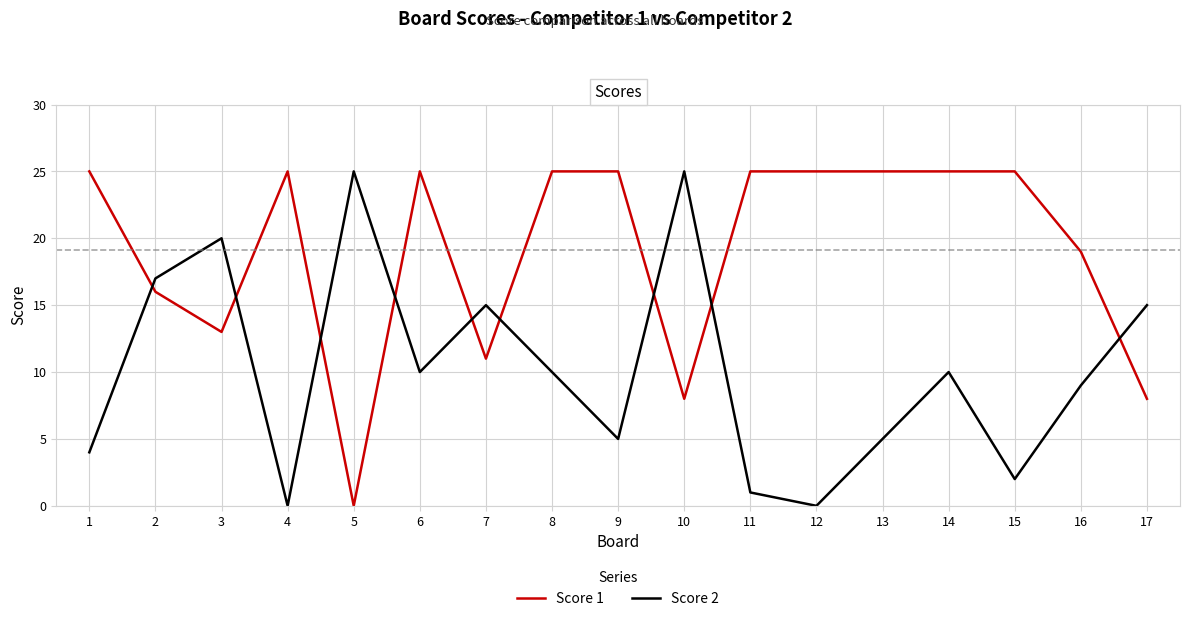

Reading left to right, what are all the values shown in this chart?

Score 1: 25	16	13	25	0	25	11	25	25	8	25	25	25	25	25	19	8
Score 2: 4	17	20	0	25	10	15	10	5	25	1	0	5	10	2	9	15